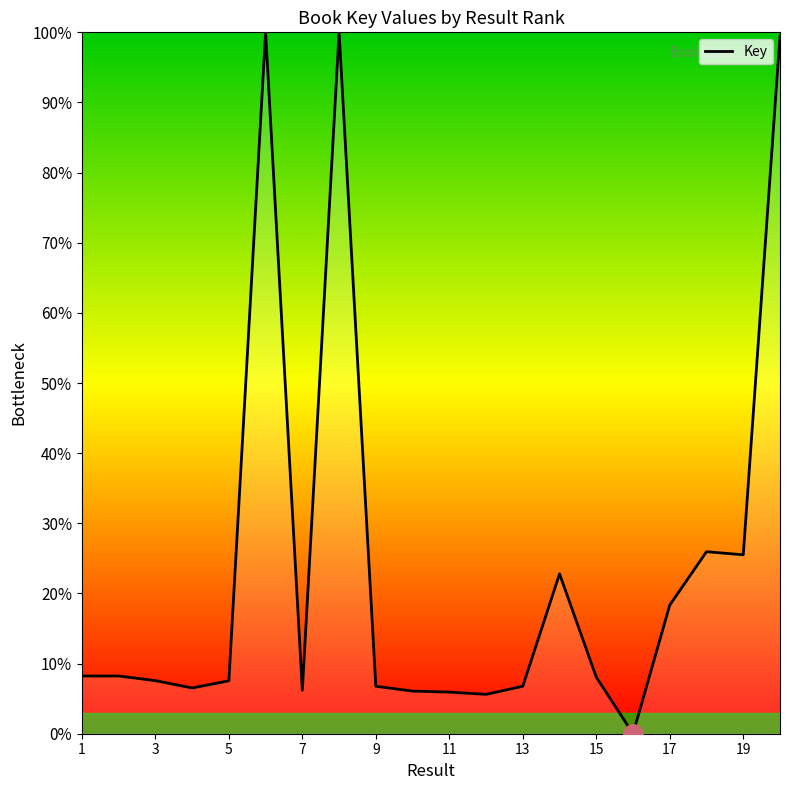

How many values are below 8?

10